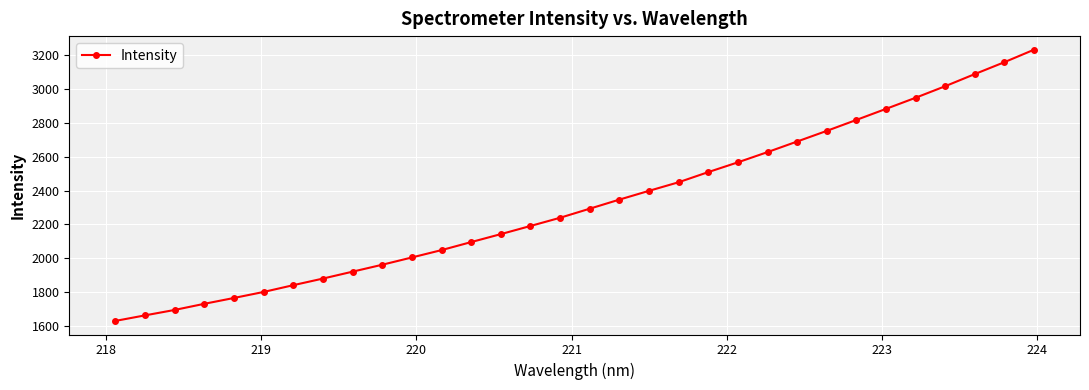

What is the average value?

2324.6